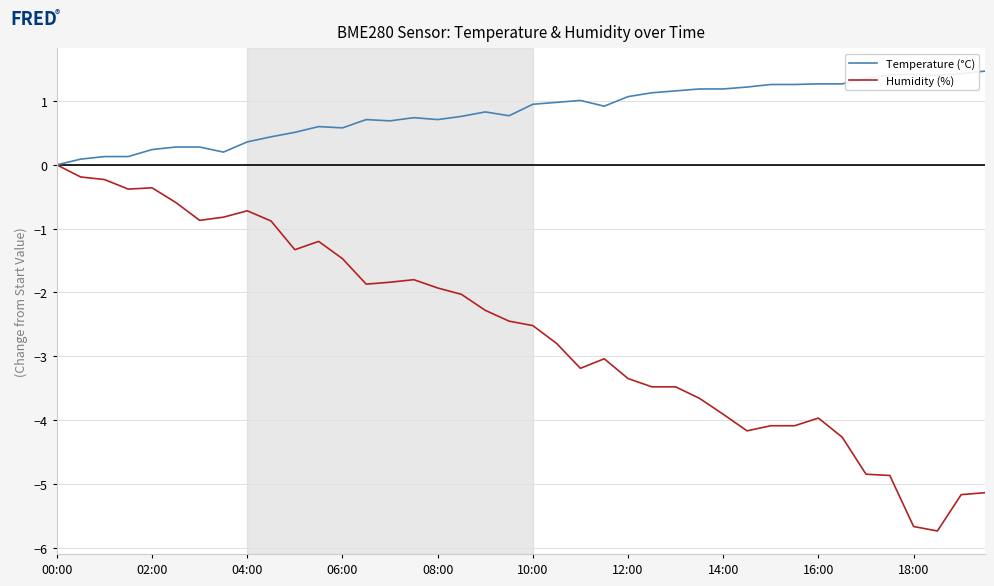

What is the maximum value shown in the chart?

1.5